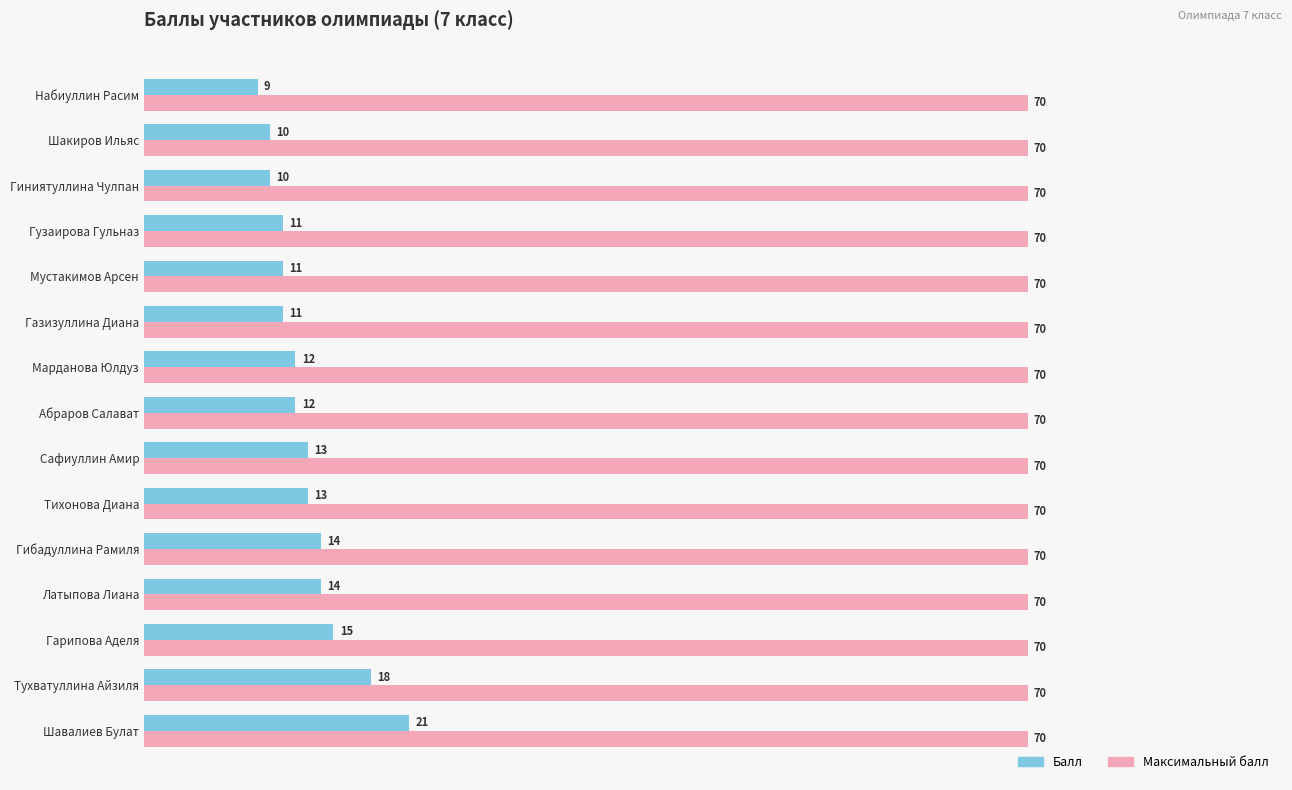

What is the sum of the Балл values at Сафиуллин Амир and Гузаирова Гульназ?

24